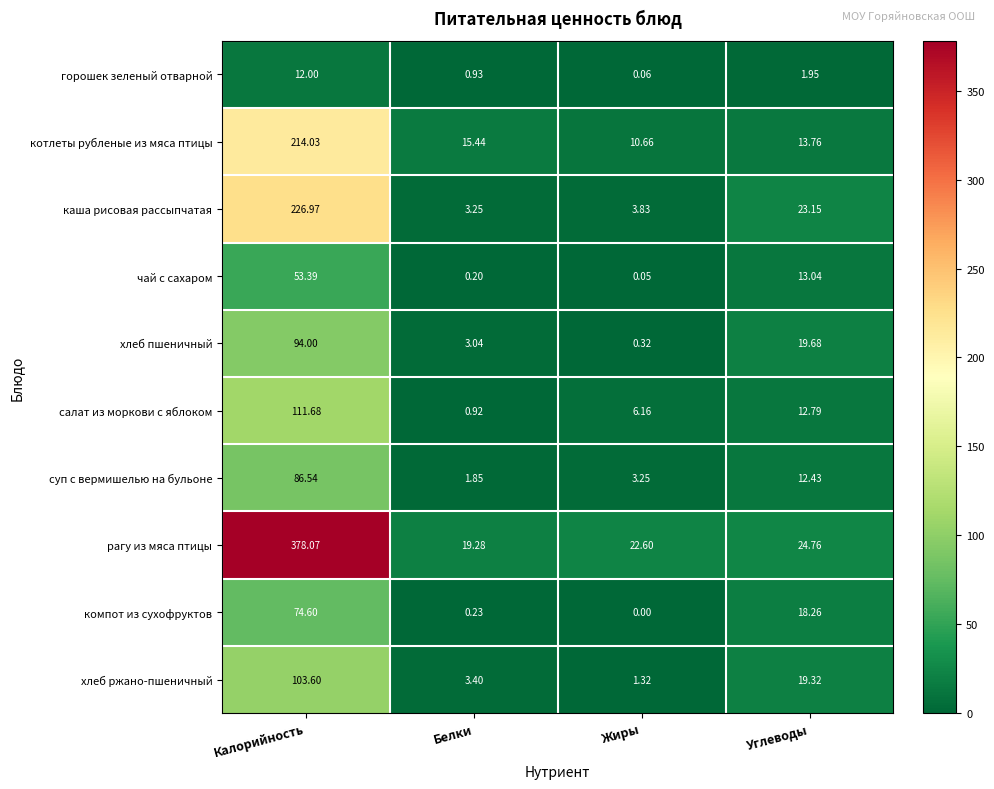

Which series has the widest spread of values?

рагу из мяса птицы